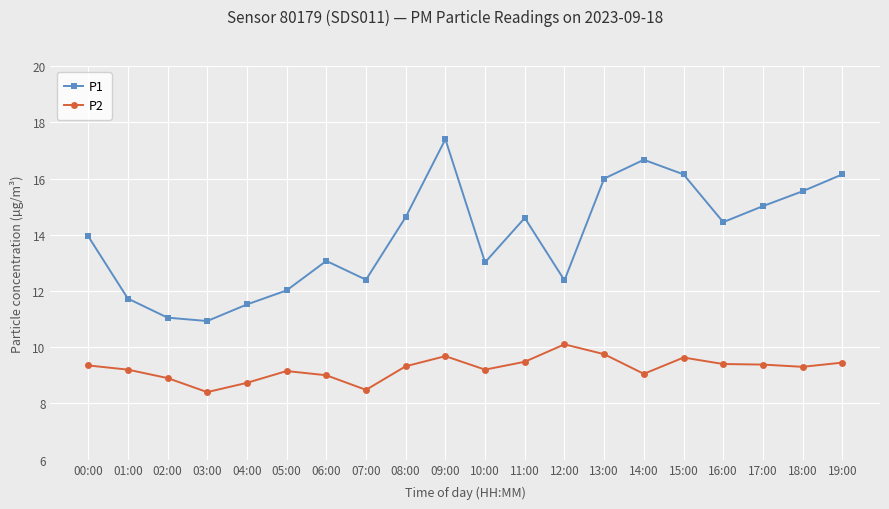

What is the lowest value of the P1 series?

10.9